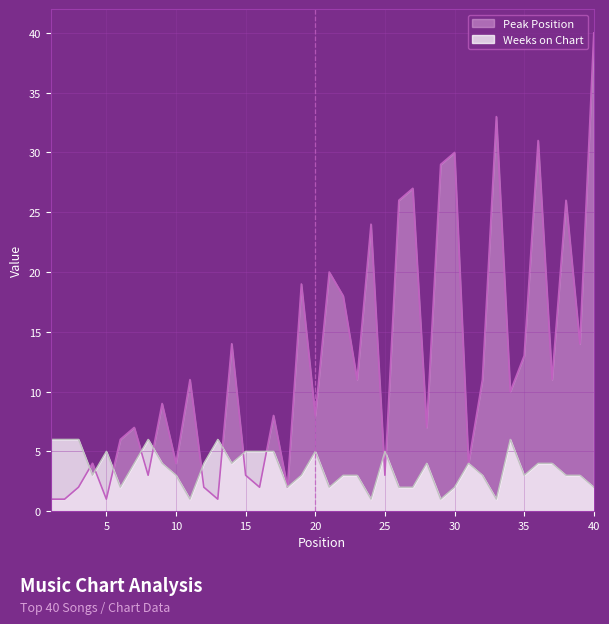

After their last crossing, which series has the higher values: Peak Position or Weeks on Chart?

Peak Position